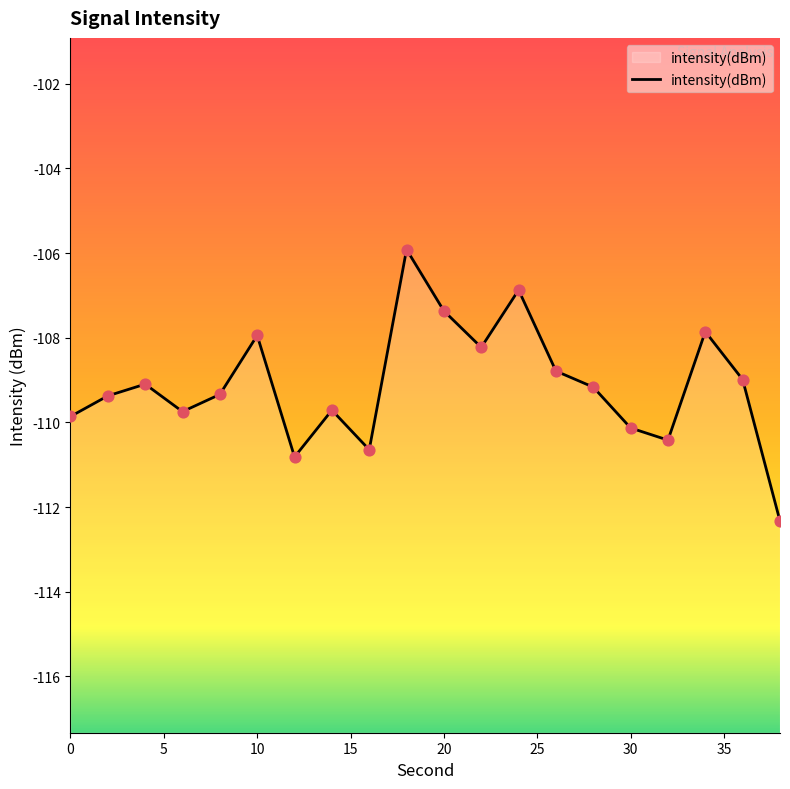

What is the change in value from 20 to 15?

-0.8